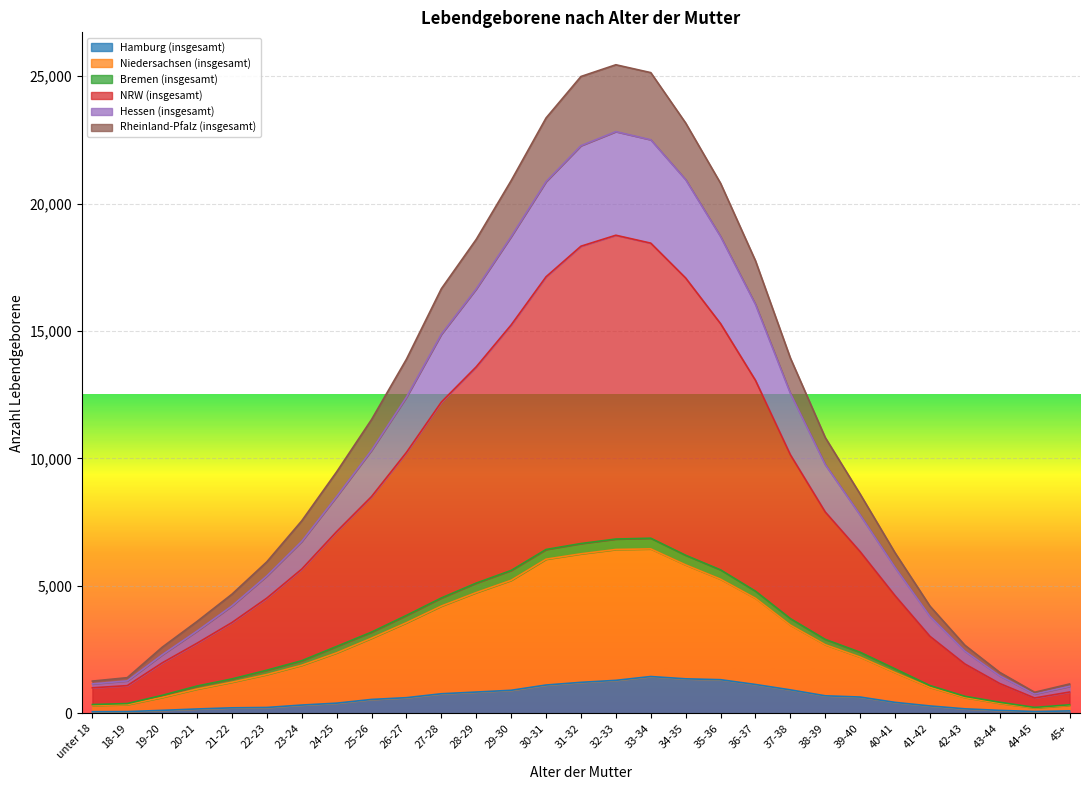

The value of Rheinland-Pfalz (insgesamt) at 28-29 is 6575. True or false?

False